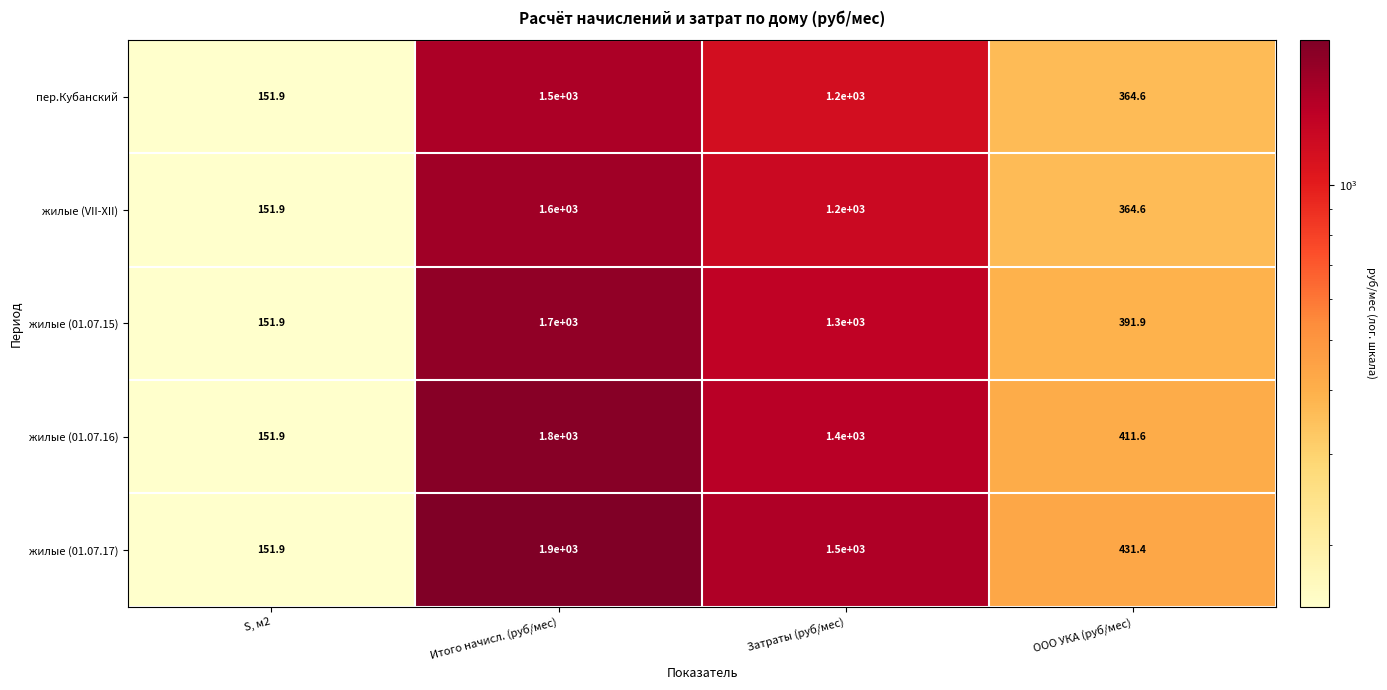

Rank the series by their maximum value, from lowest to highest.

пер.Кубанский, жилые (VII-XII), жилые (01.07.15), жилые (01.07.16), жилые (01.07.17)